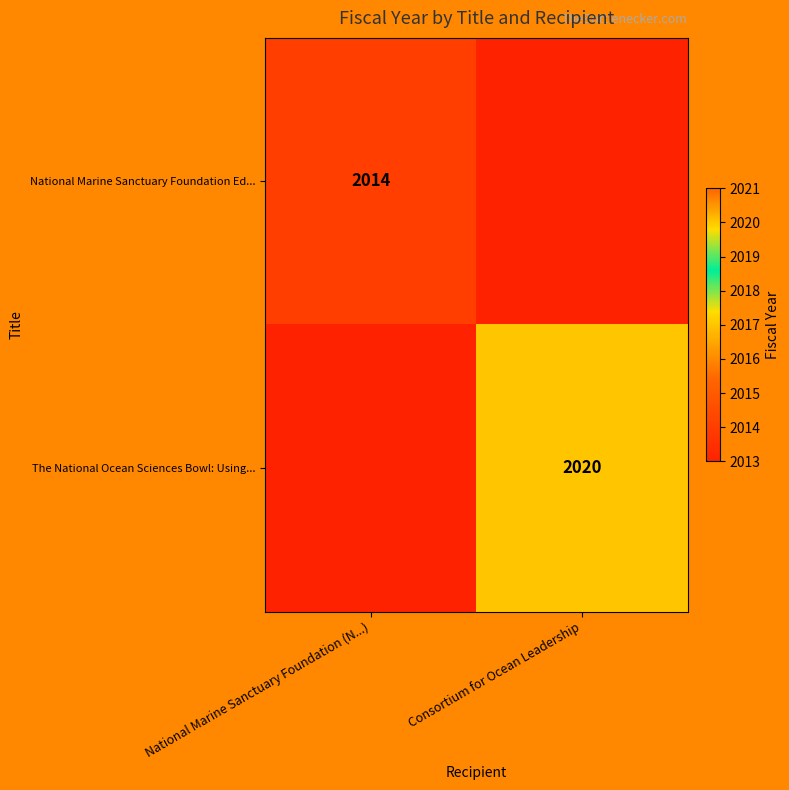

What is the greatest value displayed?

2020